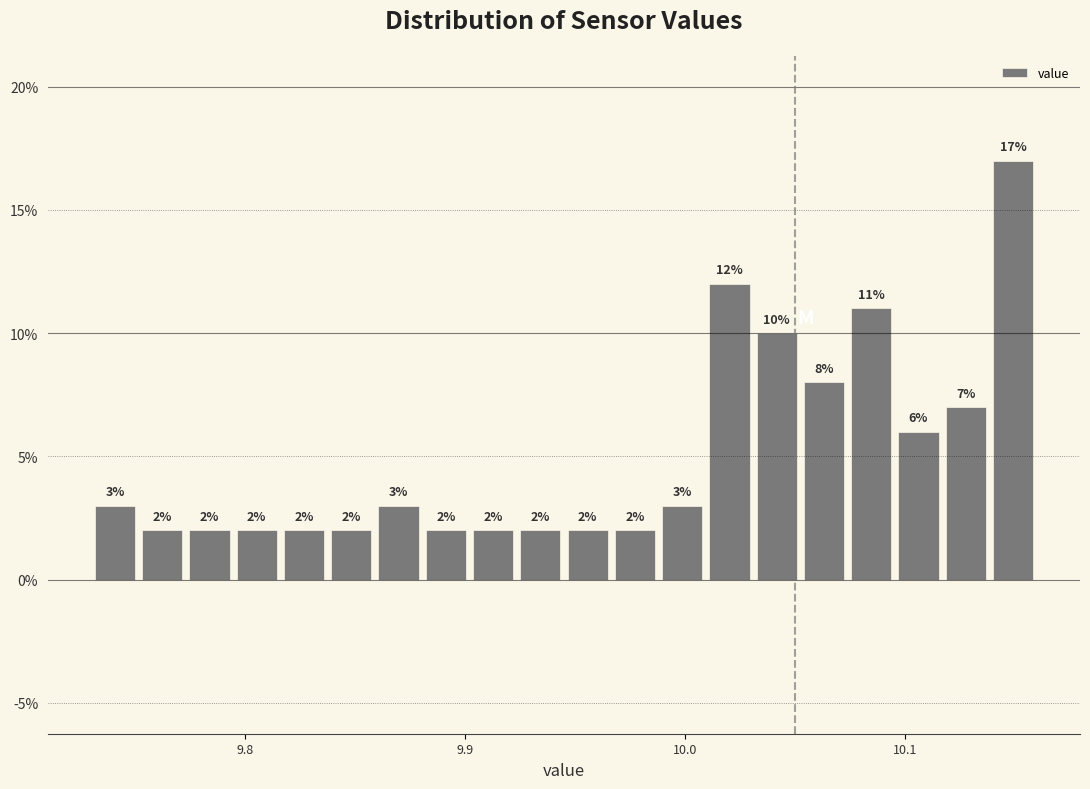

Read against the x-axis, roughly where is the centre of the tallest bar?

10.15